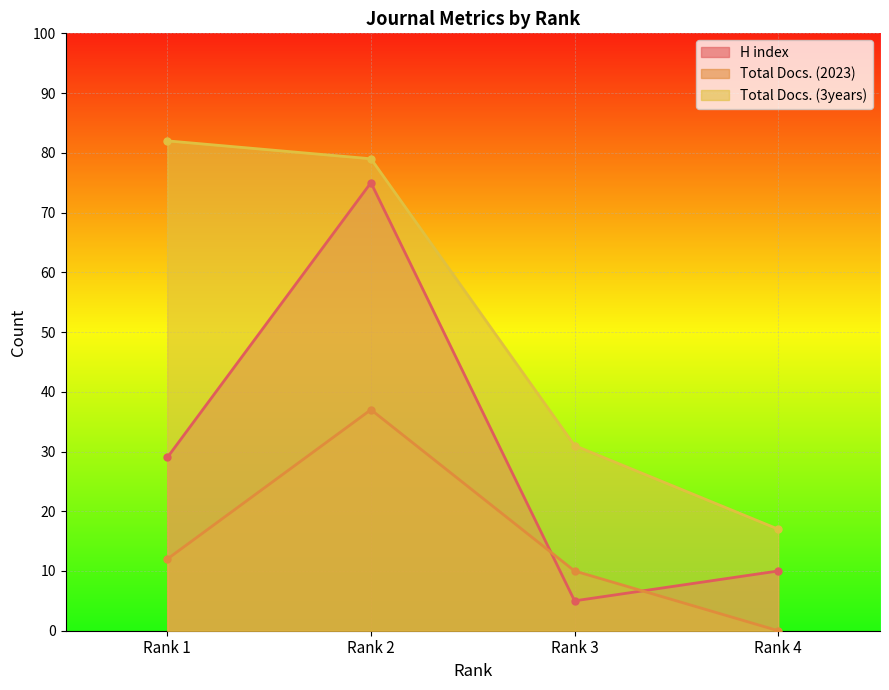

Rank the series by their average value, from lowest to highest.

Total Docs. (2023), H index, Total Docs. (3years)